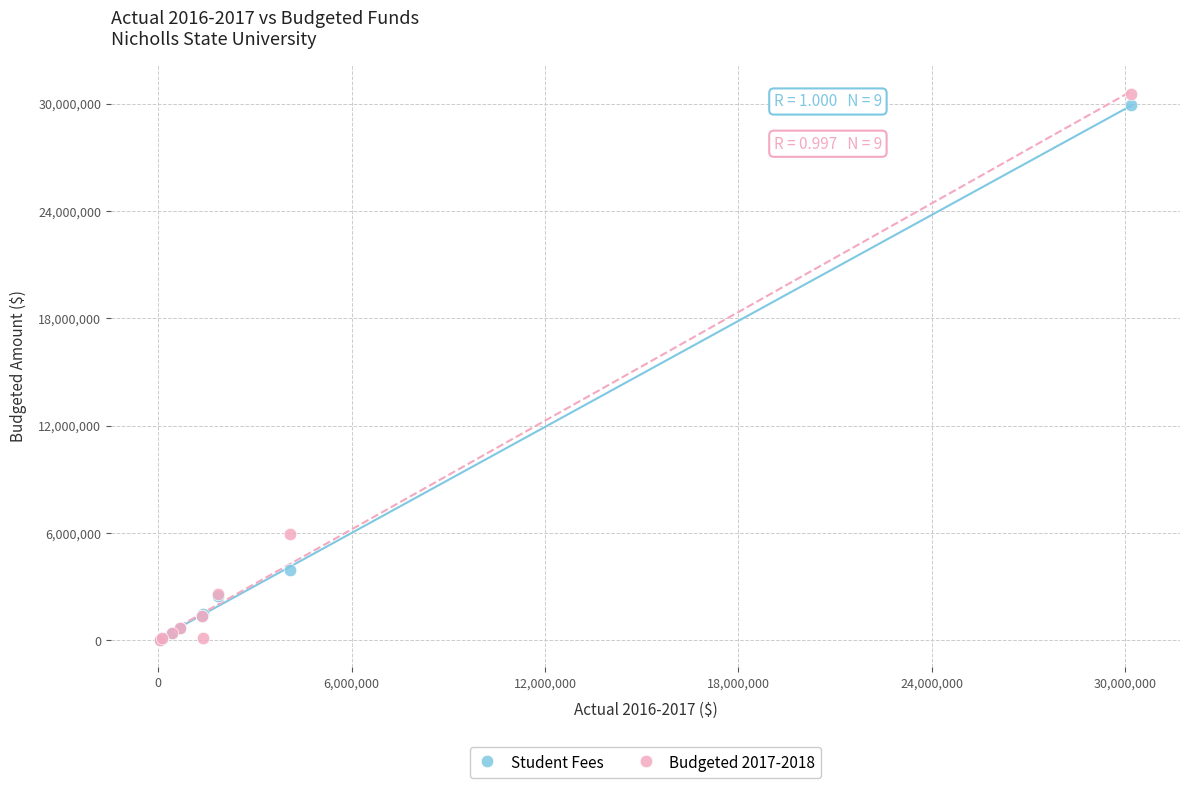

What are all the series names shown in the legend?

Student Fees, Budgeted 2017-2018